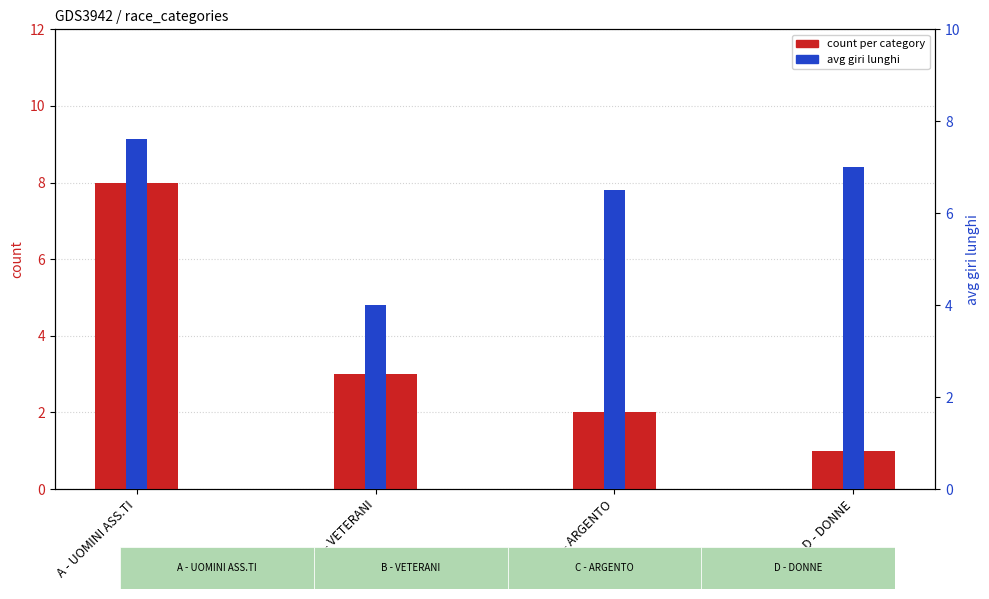

At which label does avg giri first exceed 7?

A - UOMINI ASS.TI